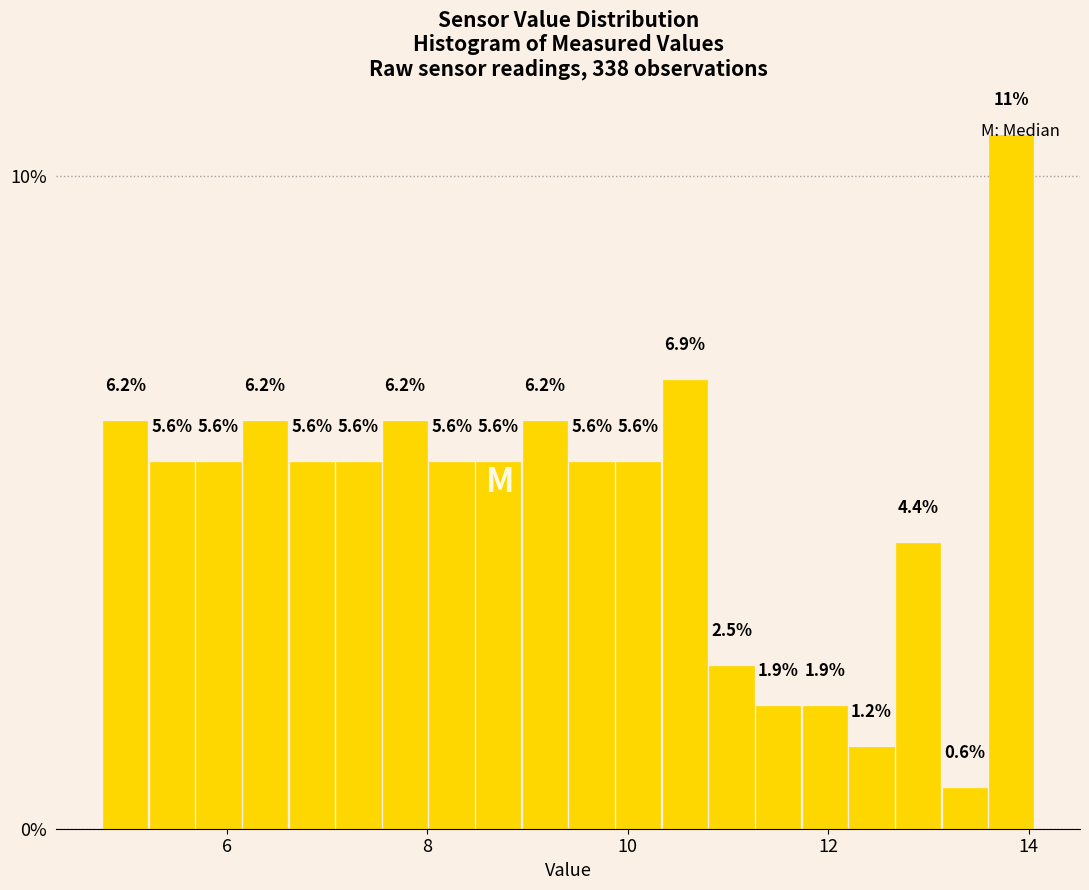

Around what value on the x-axis is the tallest bar? Give the approximate position of its centre, as read against the axis.

13.8